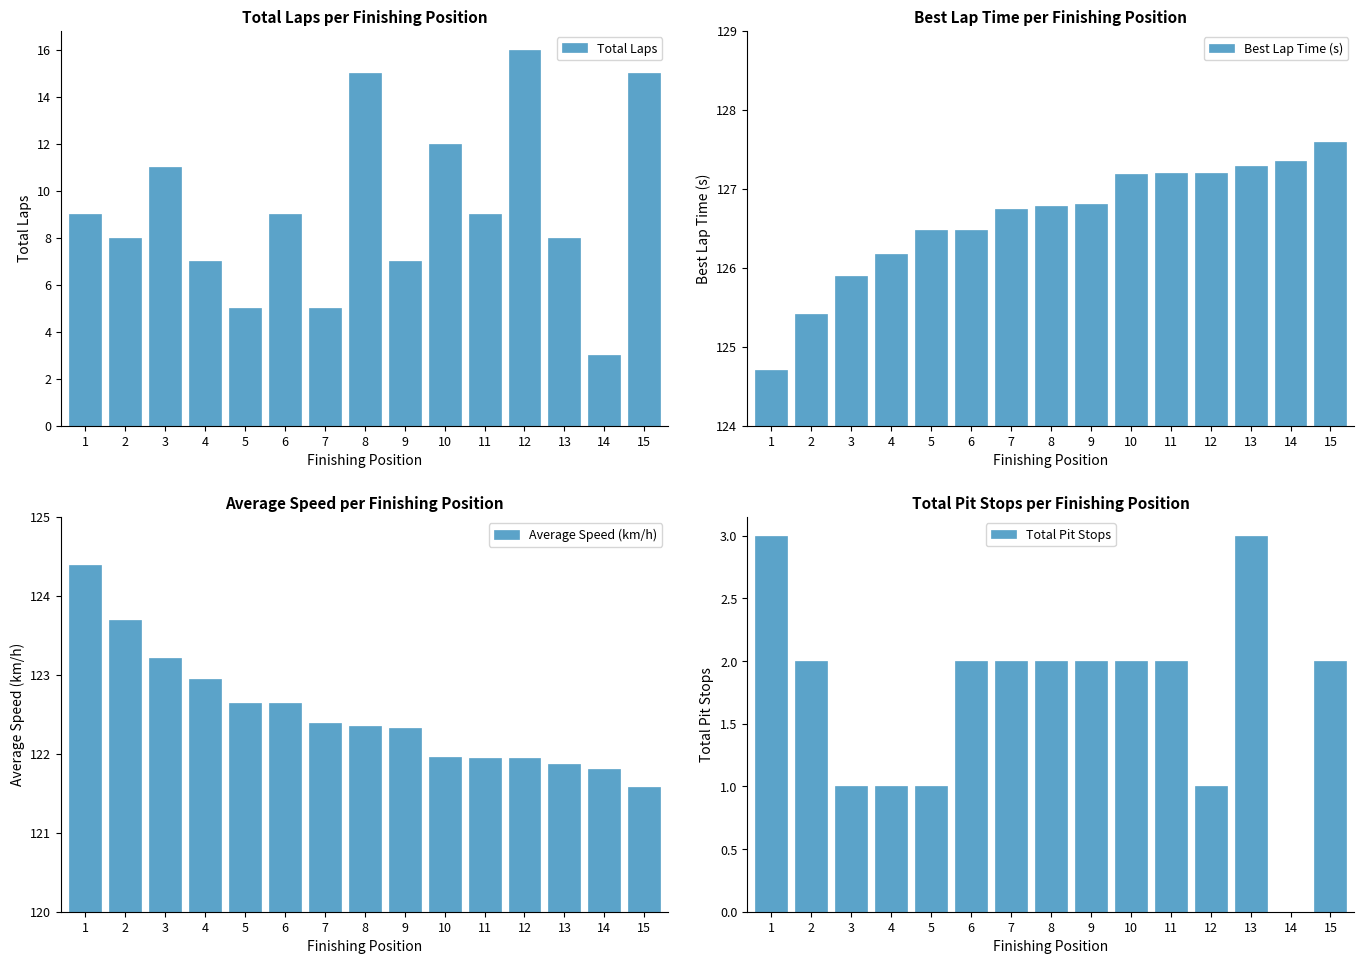

What is the approximate value of Best Lap Time (s) at 9?

126.8